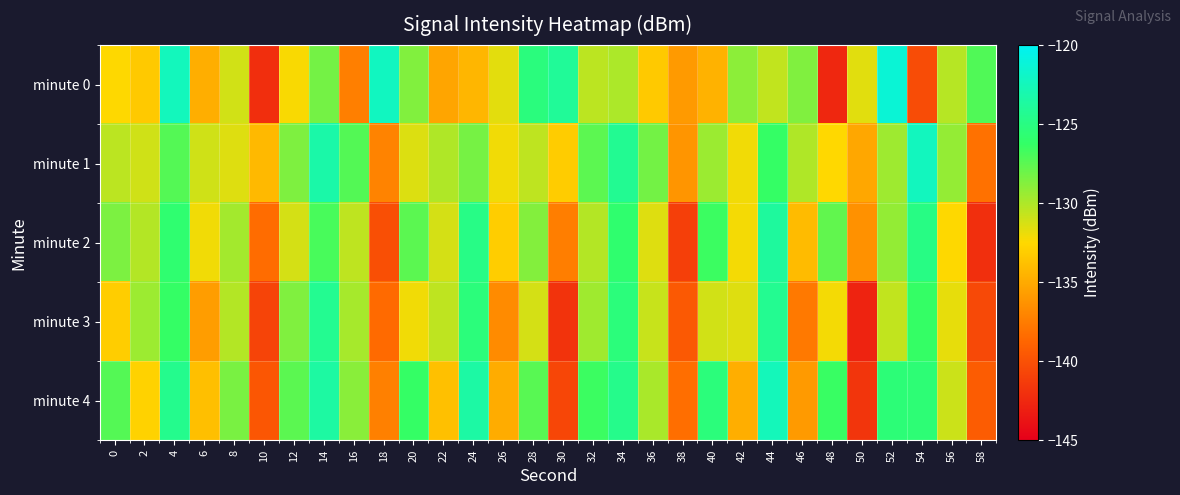

Rank the series at 50 from lowest to highest value.

minute 3, minute 4, minute 2, minute 1, minute 0